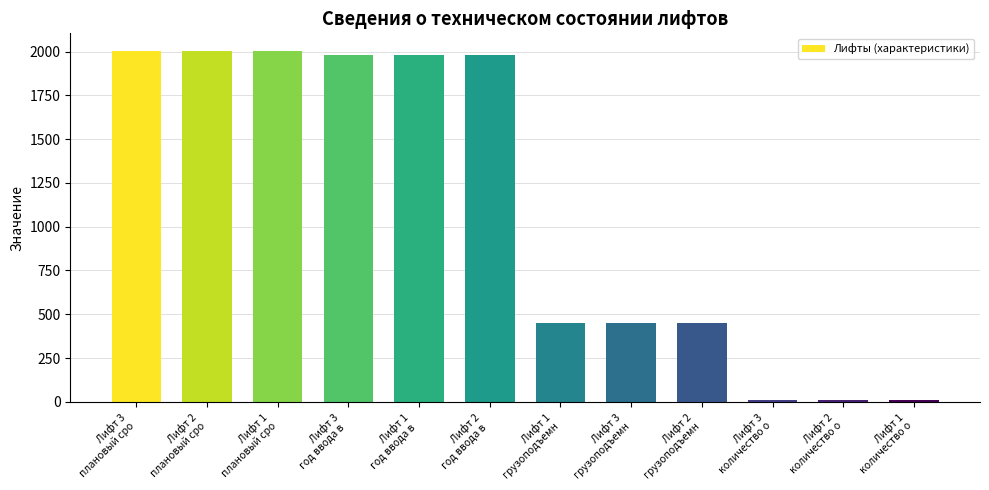

Are the bars grouped side by side (vs. stacked)?

No